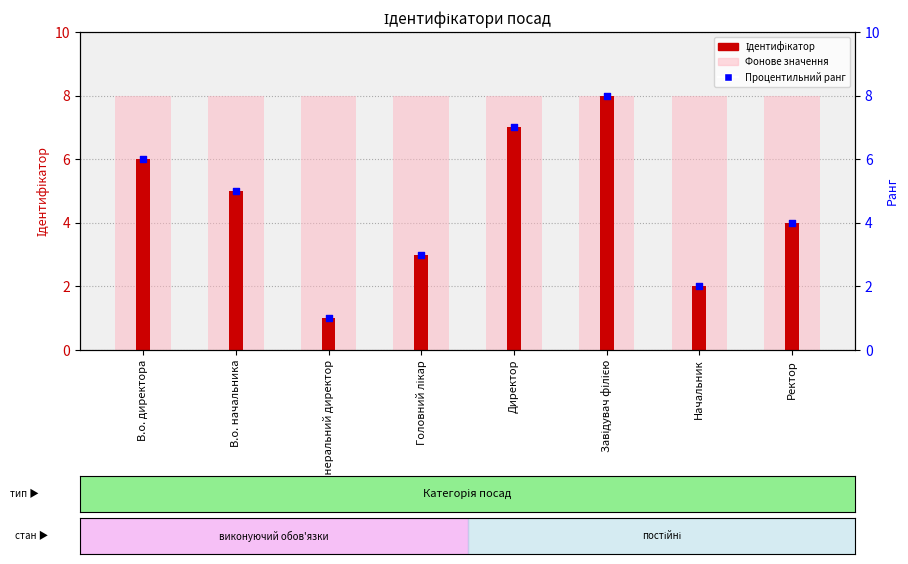

Between Завідувач філією and В.о. директора, which is larger?

Завідувач філією